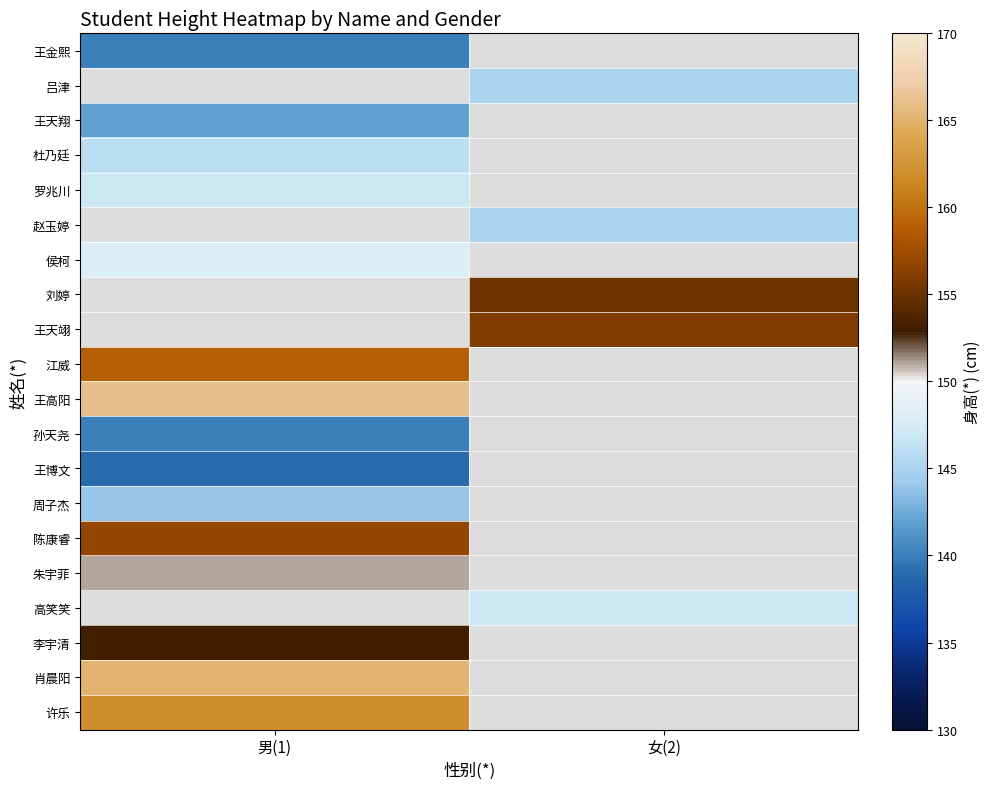

Count the number of data series in this chart.

20